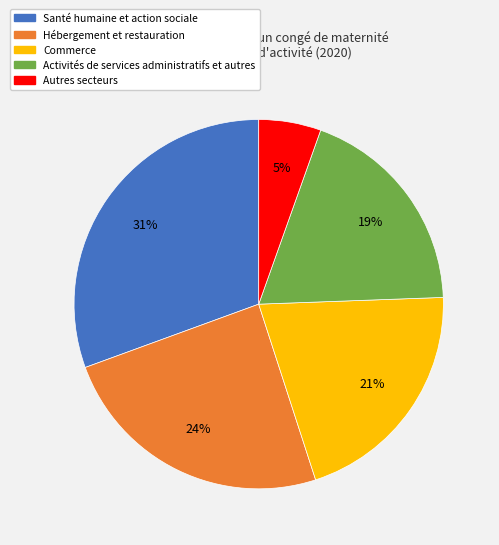

Does Autres secteurs represent more than half of the total?

No